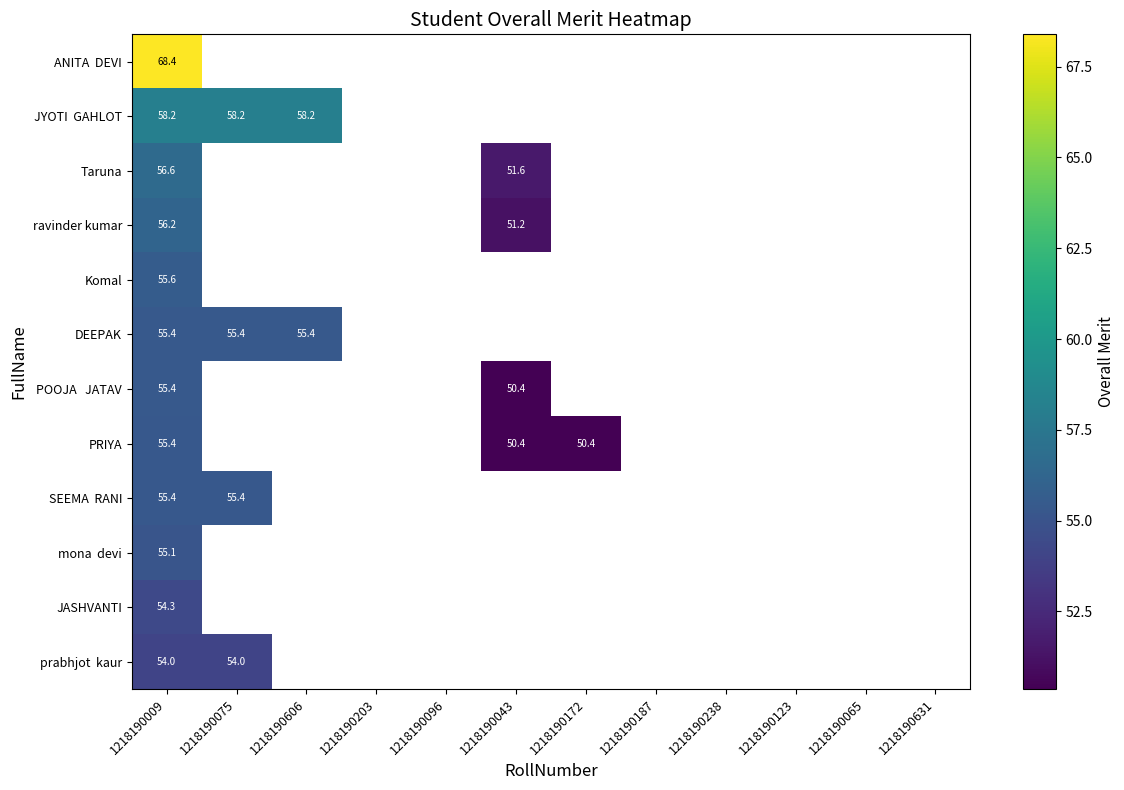

List the labels in order of SEEMA RANI value, largest first.

1218190009, 1218190075, 1218190606, 1218190203, 1218190096, 1218190043, 1218190172, 1218190187, 1218190238, 1218190123, 1218190065, 1218190631